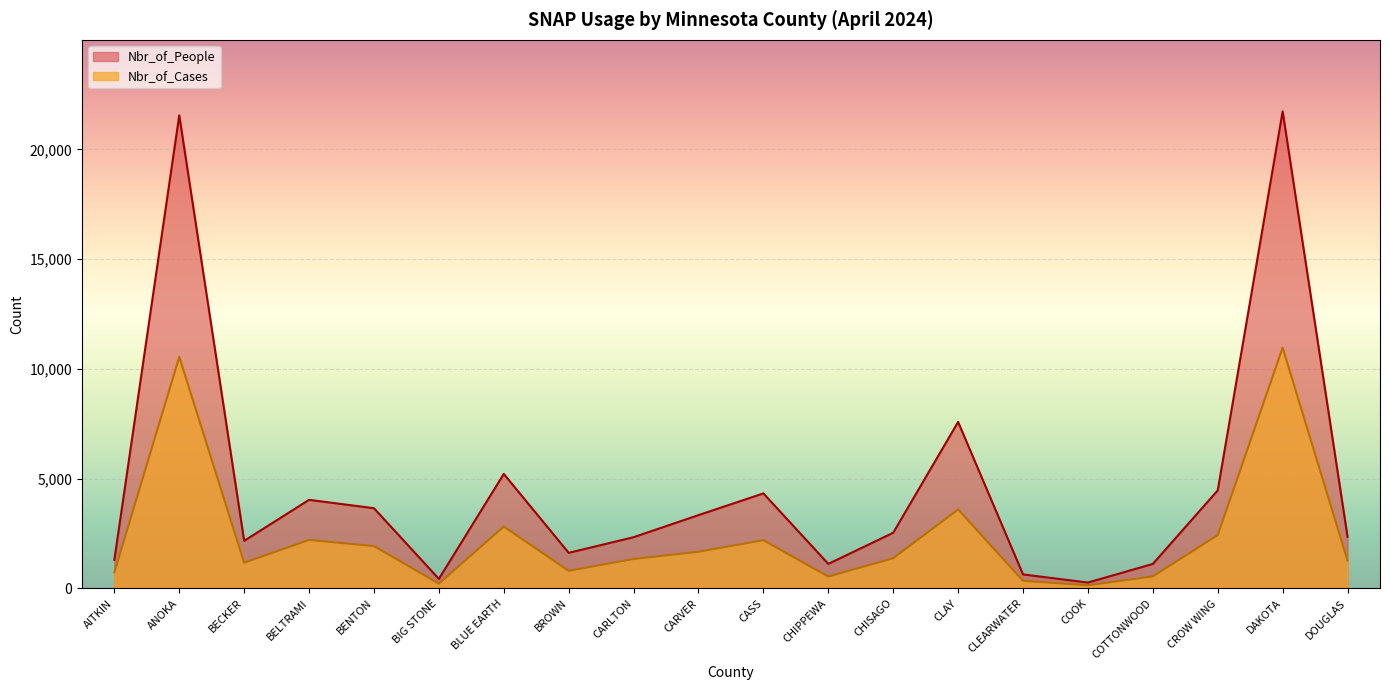

What is the sum of all Nbr_of_Cases values?

46846